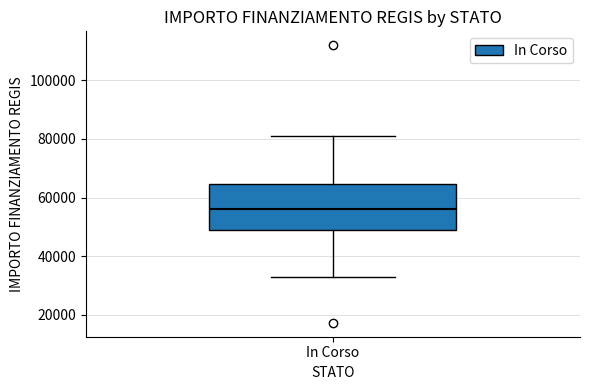

Where does the upper whisker of the box for In Corso end on the y-axis? The values are not printed on the chart, so give them approximately, as read against the axis.

80000